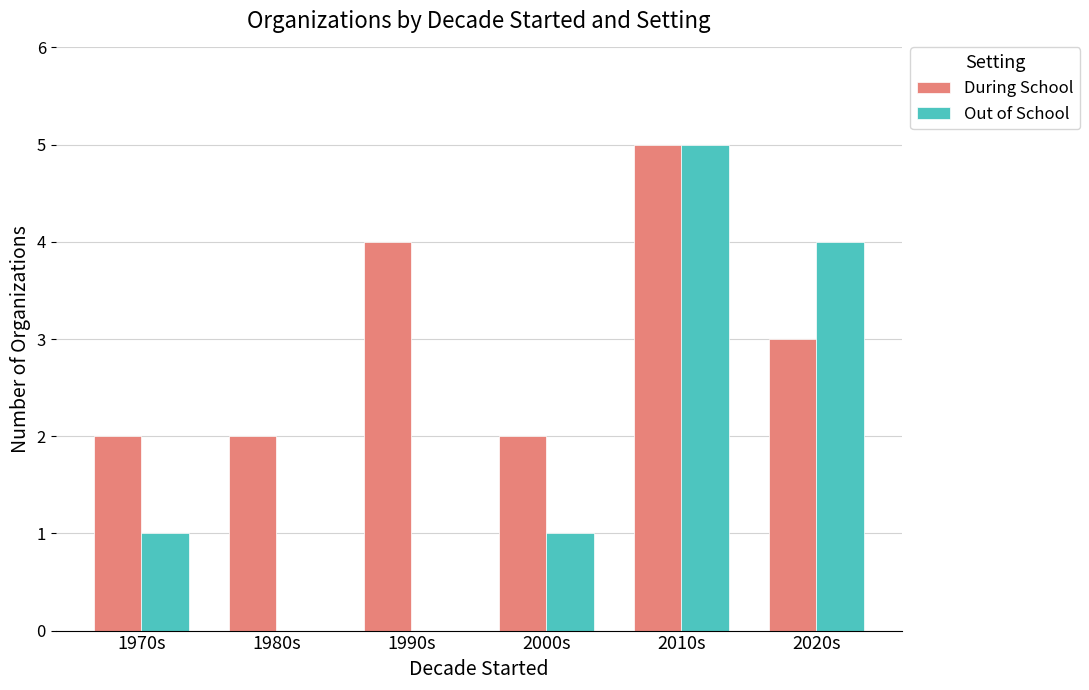

Which series changed the most between 1970s and 1990s?

During School